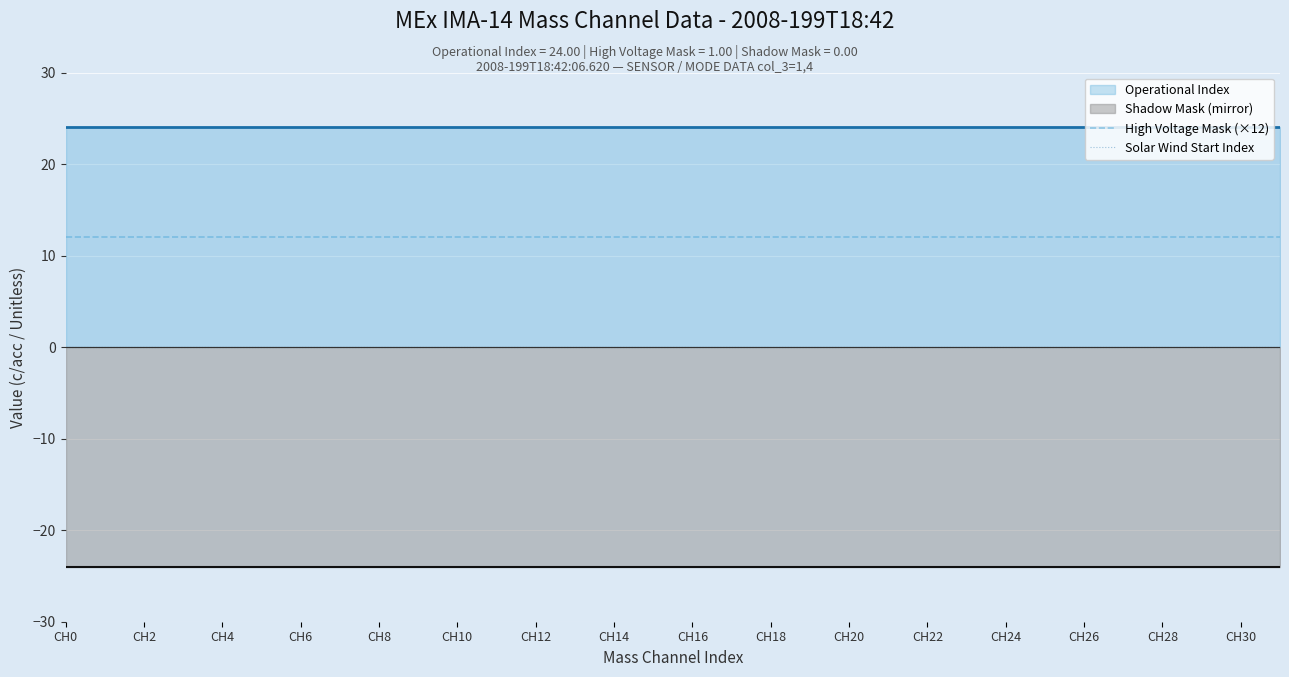

Which series changed the most between CH4 and CH18?

High Voltage Mask (×12)